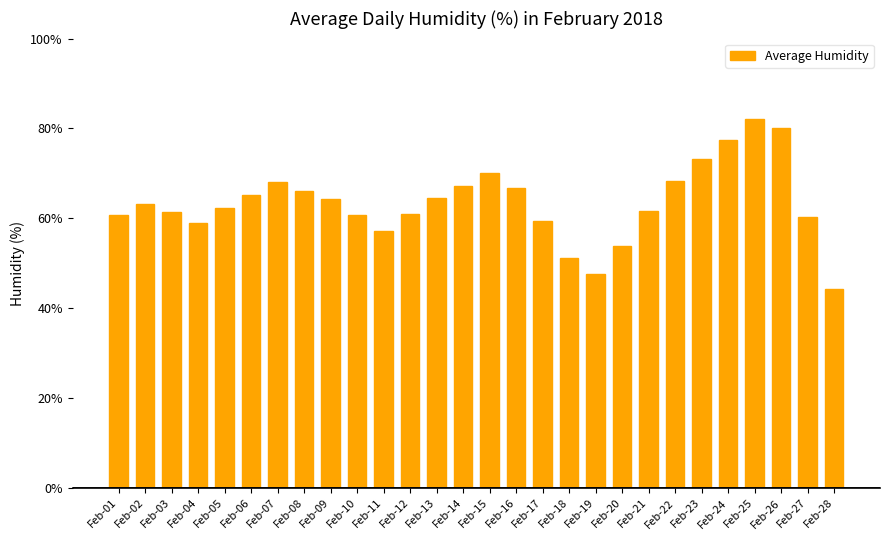

What is the maximum value shown in the chart?

82.0